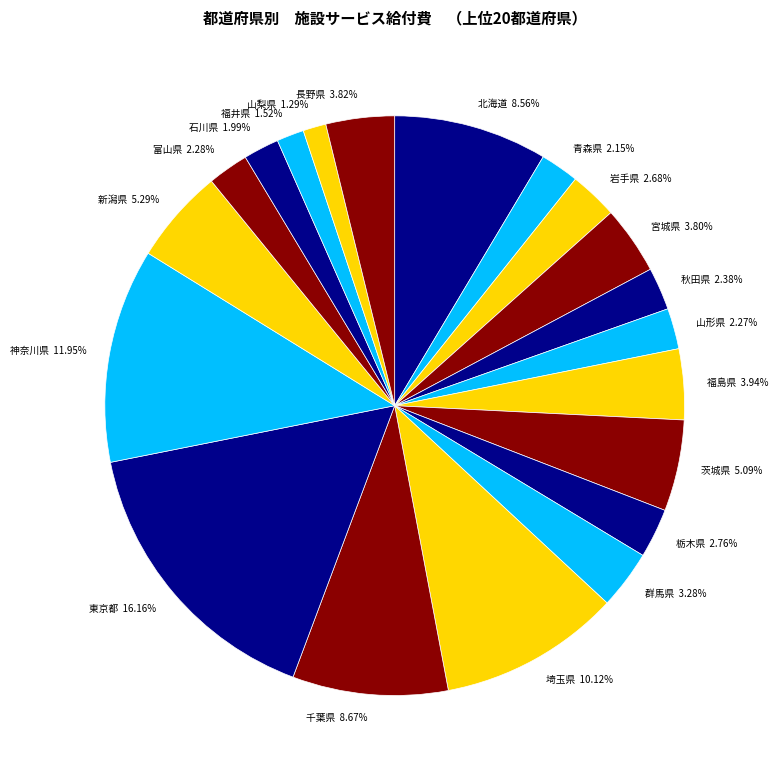

Do 埼玉県 and 栃木県 together represent more than half of the pie?

No